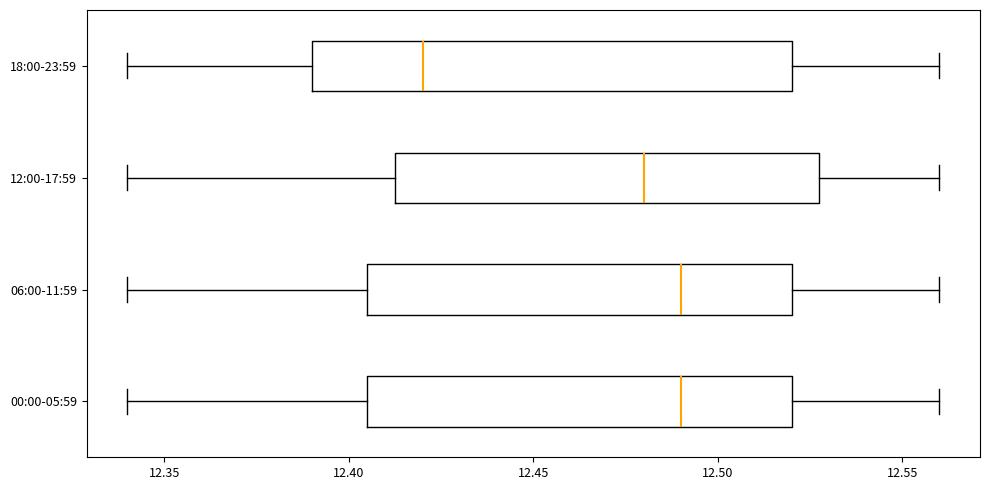

Reading bottom to top, transcribe this box plot: for each box, give where its median line is, the range the box spans, and where its two whiskers end, as read against the x-axis. The values are not printed on the chart, so give them approximately, as read against the axis.

00:00-05:59: median 12.490, box 12.405 to 12.520, whiskers 12.340 to 12.560
06:00-11:59: median 12.490, box 12.405 to 12.520, whiskers 12.340 to 12.560
12:00-17:59: median 12.480, box 12.415 to 12.530, whiskers 12.340 to 12.560
18:00-23:59: median 12.420, box 12.390 to 12.520, whiskers 12.340 to 12.560